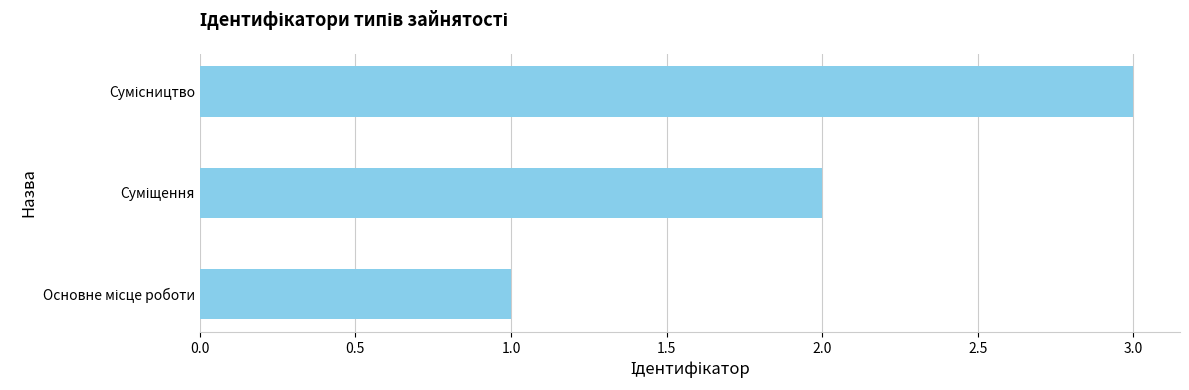

What is the sum of all values?

6